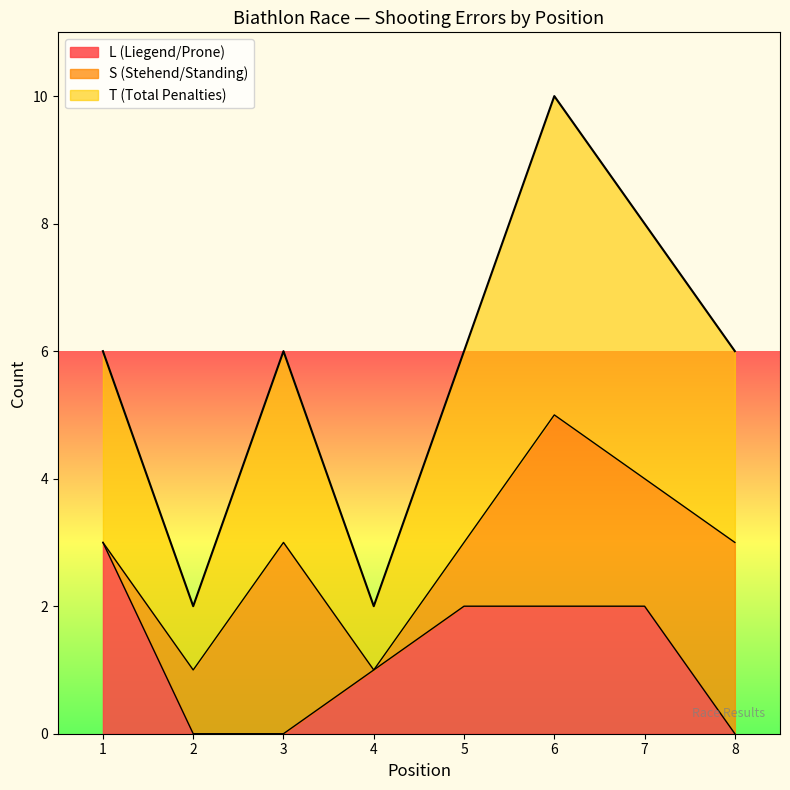

Between 4 and 6, which series saw the biggest shift?

T